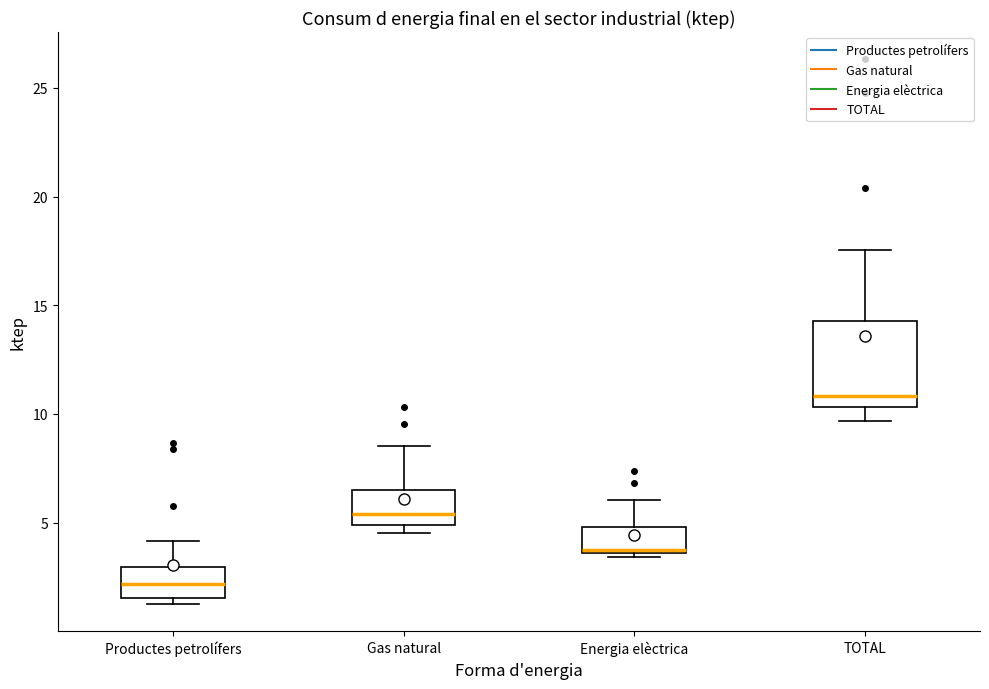

Which box's median line is the lowest?

Productes petrolífers